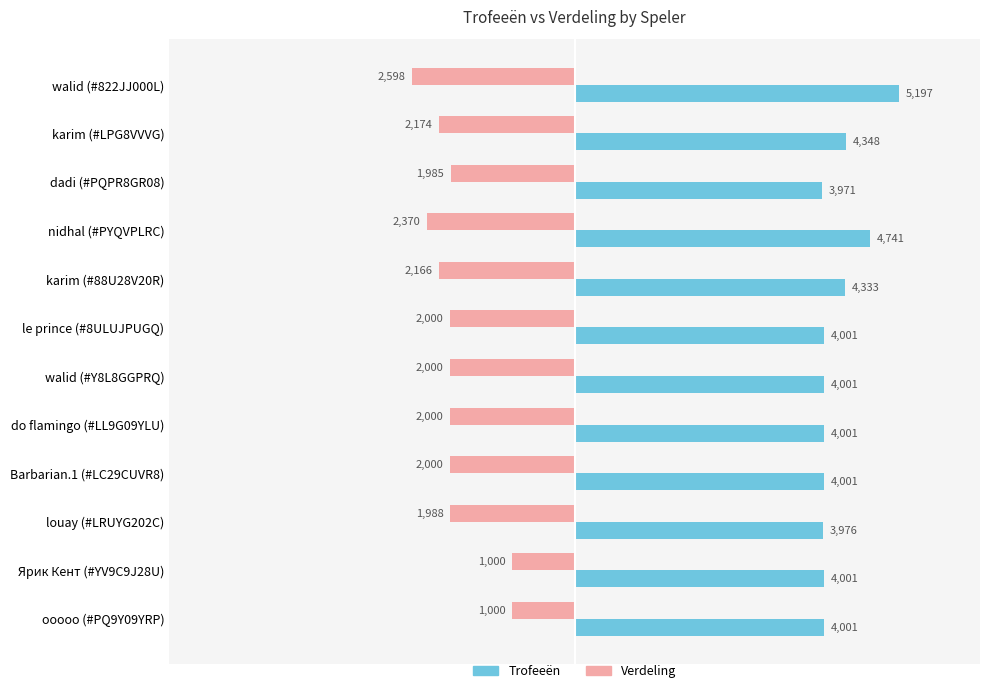

The value of Verdeling at nidhal (#PYQVPLRC) is -2370. True or false?

True